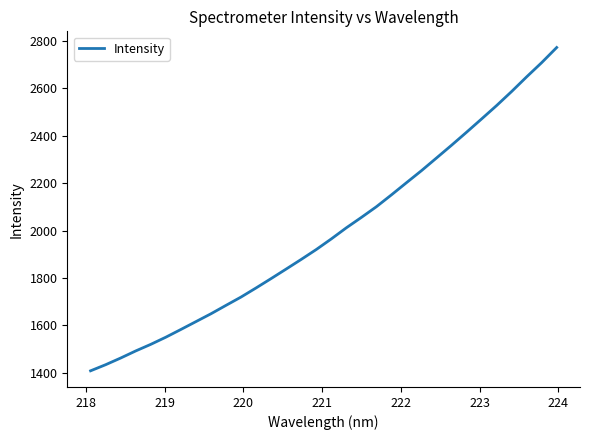

What is the maximum value shown in the chart?

2772.1